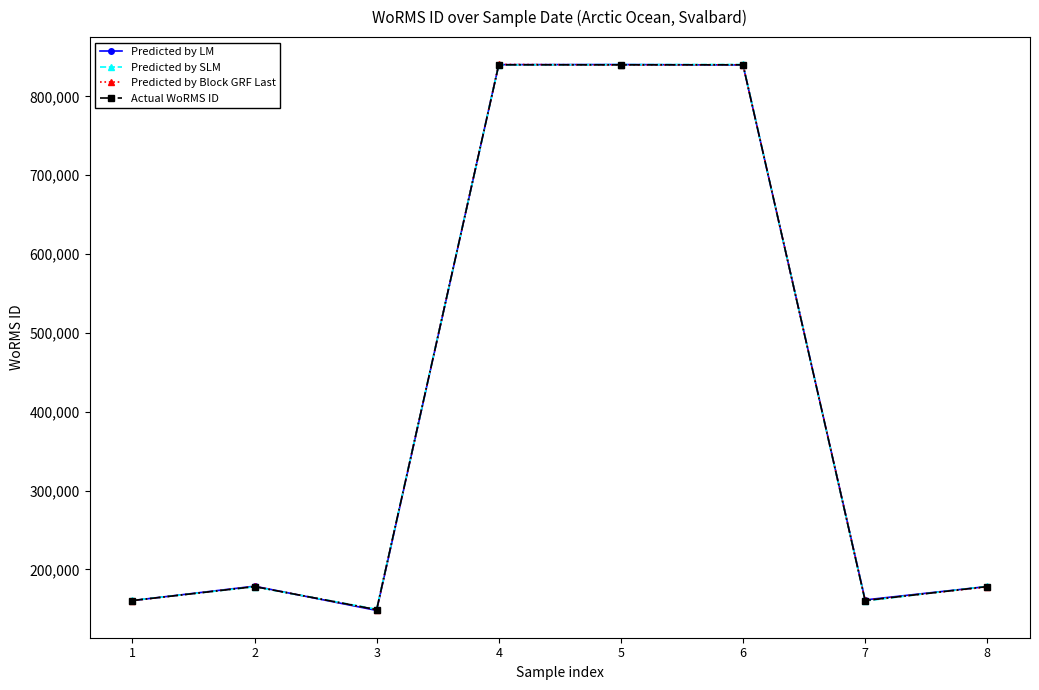

How many lines are shown in the chart?

4